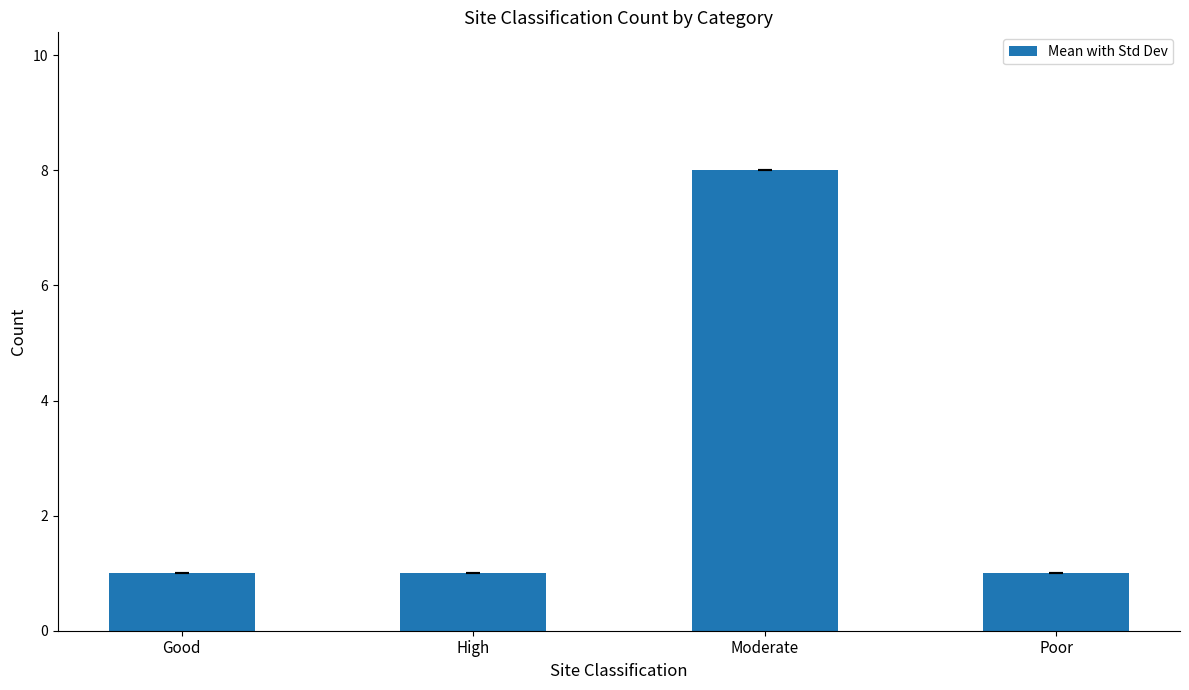

Are the bars horizontal?

No